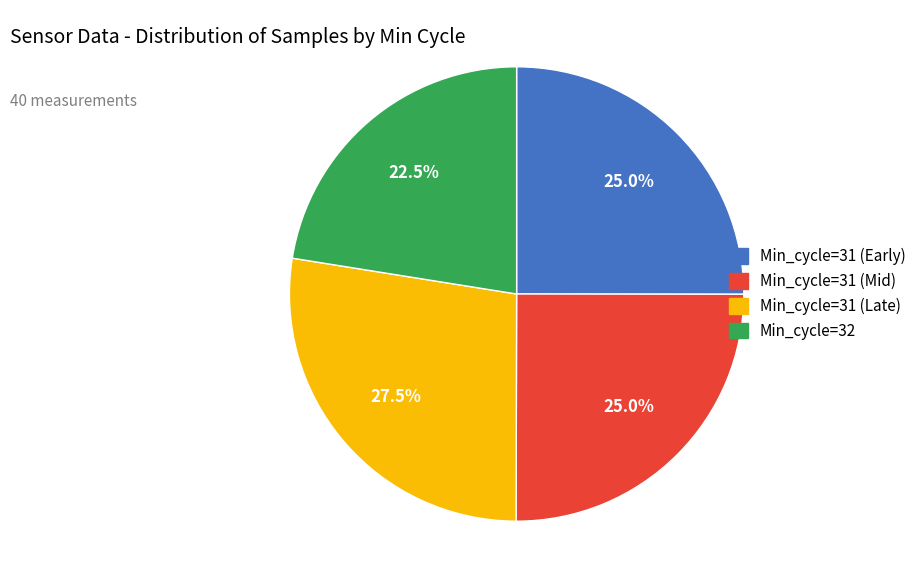

Does any single category account for the majority?

No